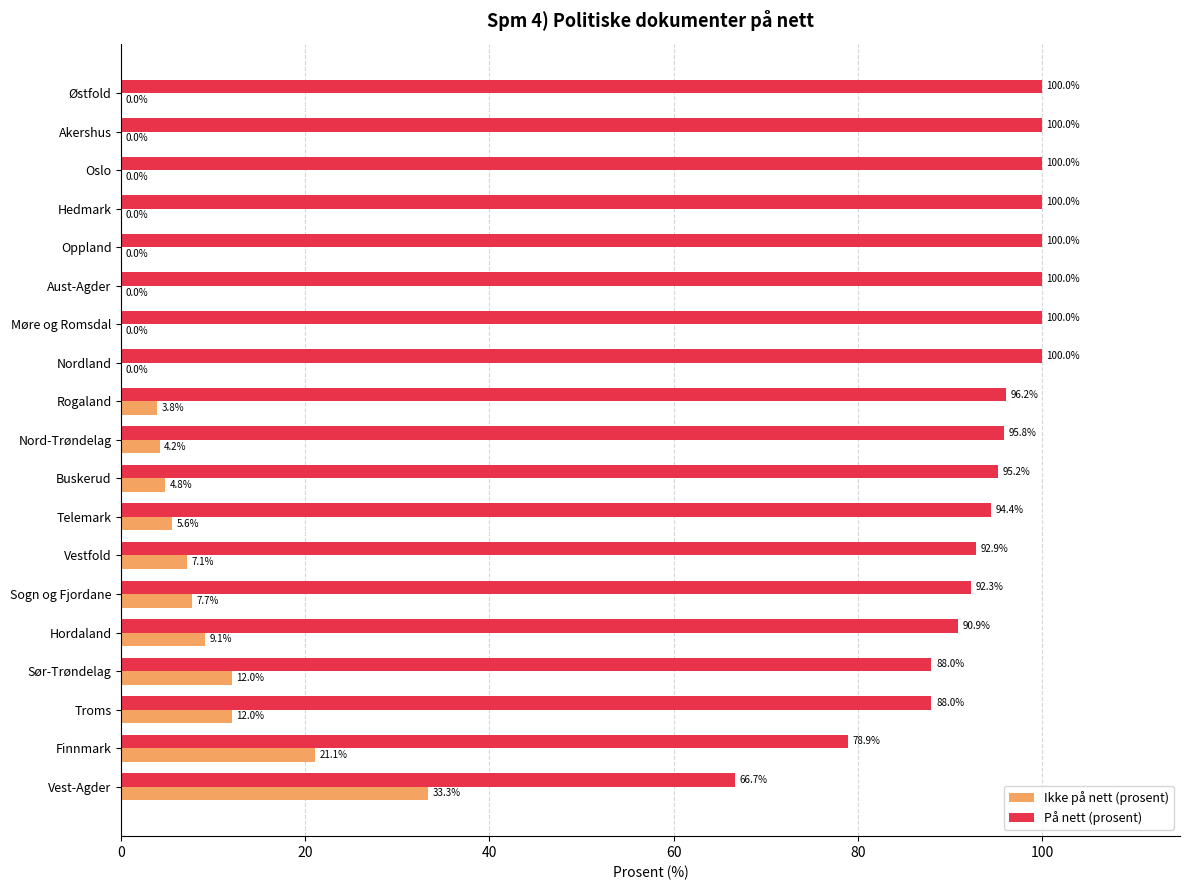

What is the average value of the På nett (prosent) series?

93.7